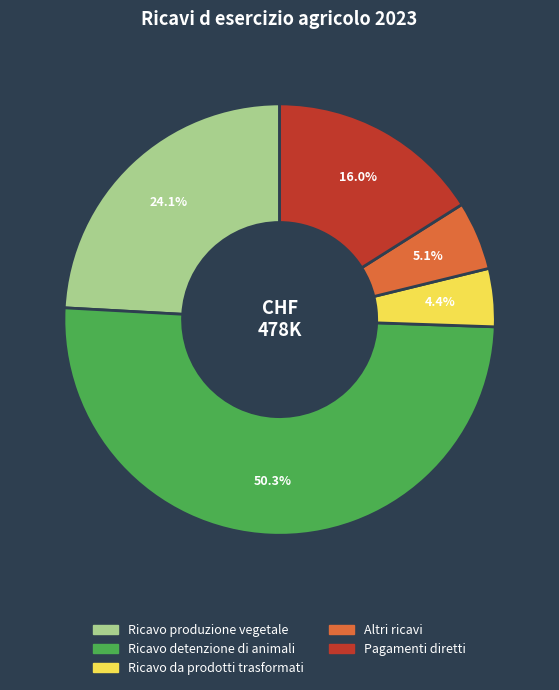

Is Ricavo produzione vegetale the majority of the pie?

No